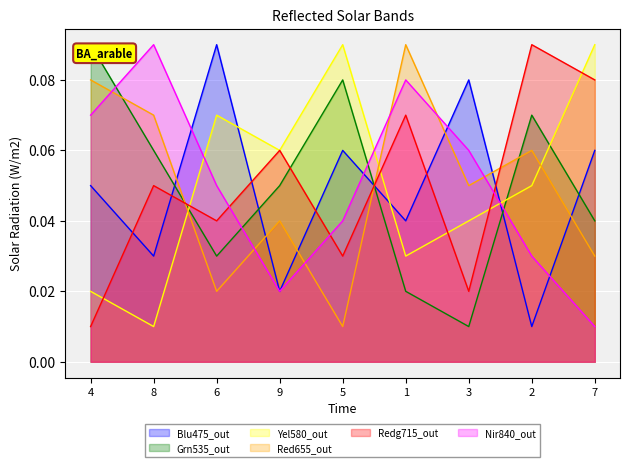

At 4, list the series in order from smallest to largest.

Redg715_out, Yel580_out, Blu475_out, Nir840_out, Red655_out, Grn535_out